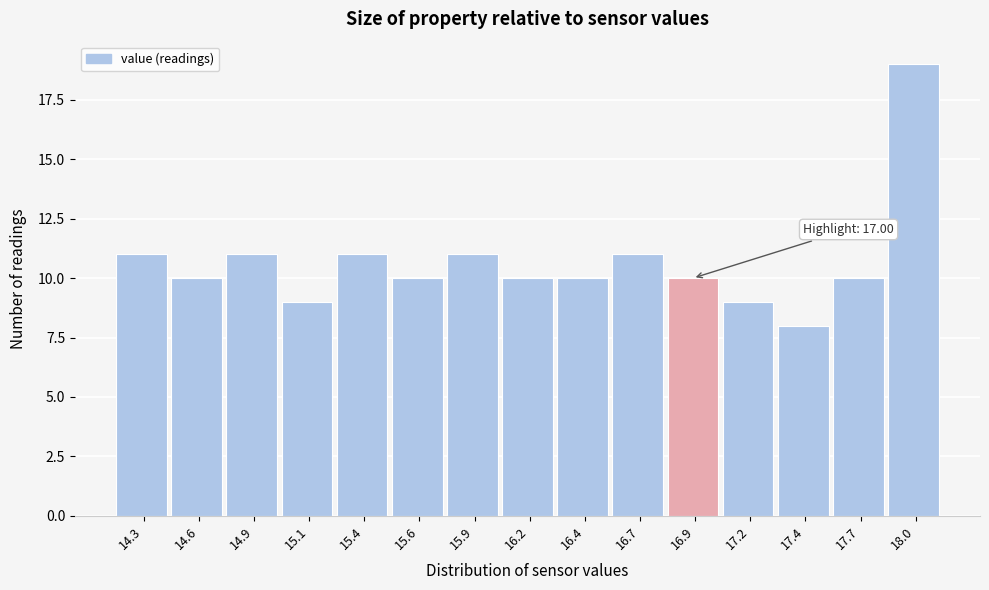

Reading left to right, what are all the values shown in this chart?

11	10	11	9	11	10	11	10	10	11	10	9	8	10	19